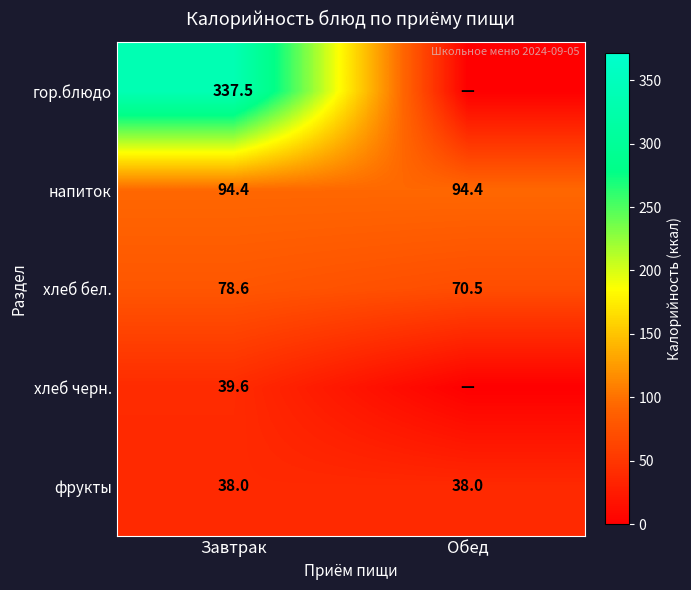

At Завтрак, list the series in order from smallest to largest.

фрукты, хлеб черн., хлеб бел., напиток, гор.блюдо